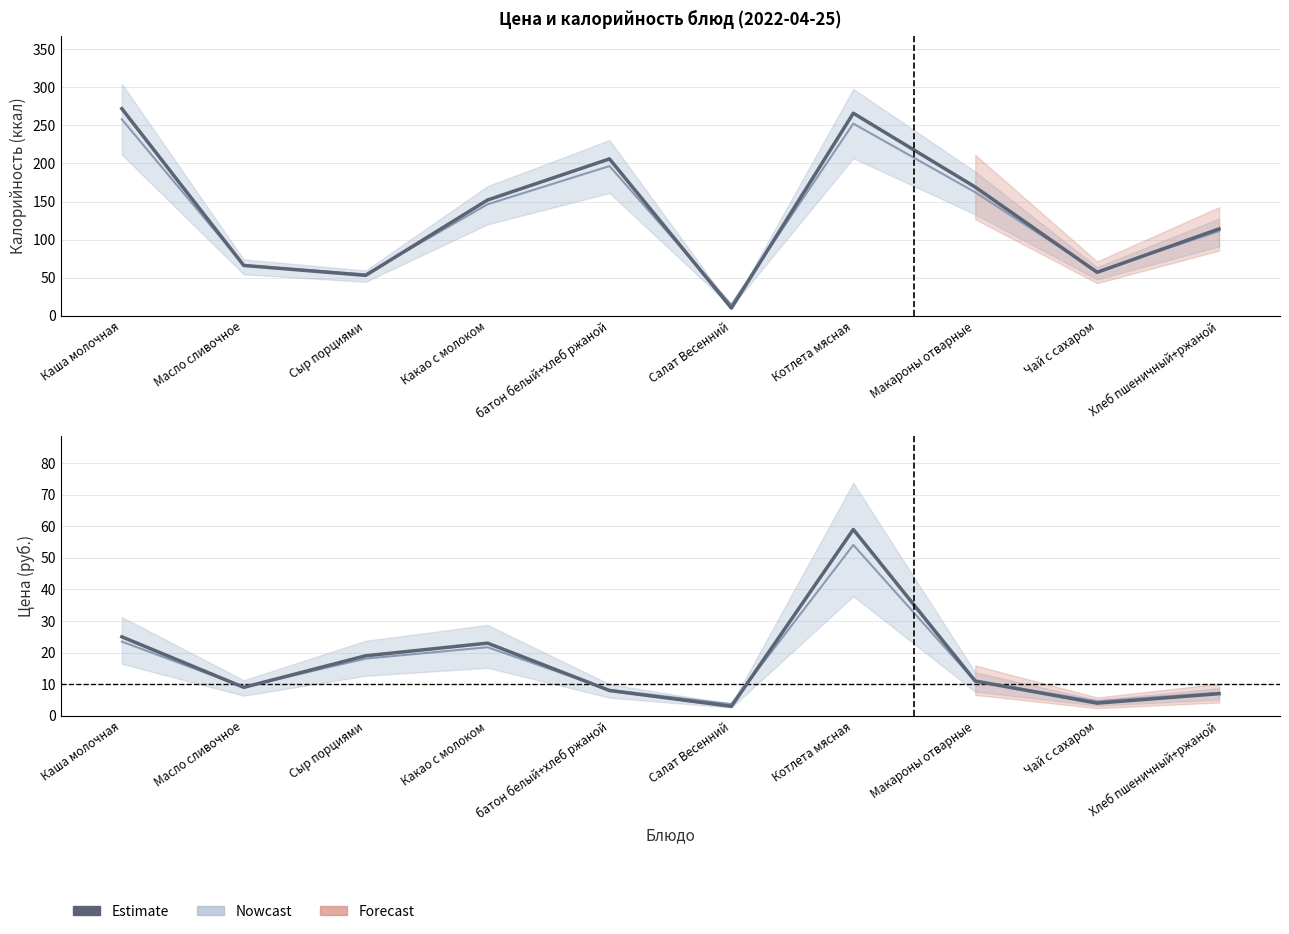

True or false: Цена (сглаж.) has a value of 3.7 at Салат Весенний.

True